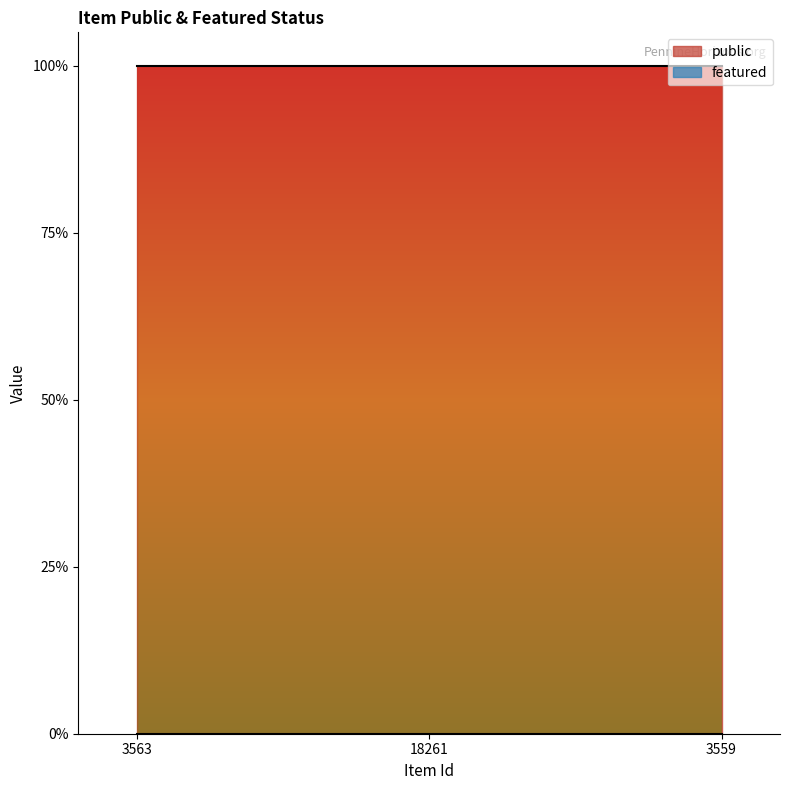

Reading right to left, extract all data points from this chart.

public: 1	1	1
featured: 0	0	0